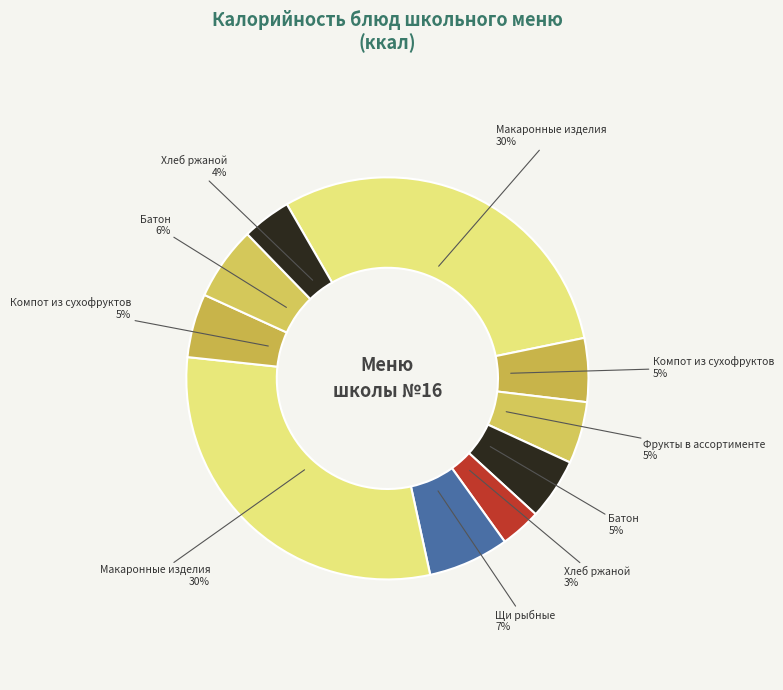

What is the smallest slice in the pie chart?

Хлеб ржаной (Завтрак)